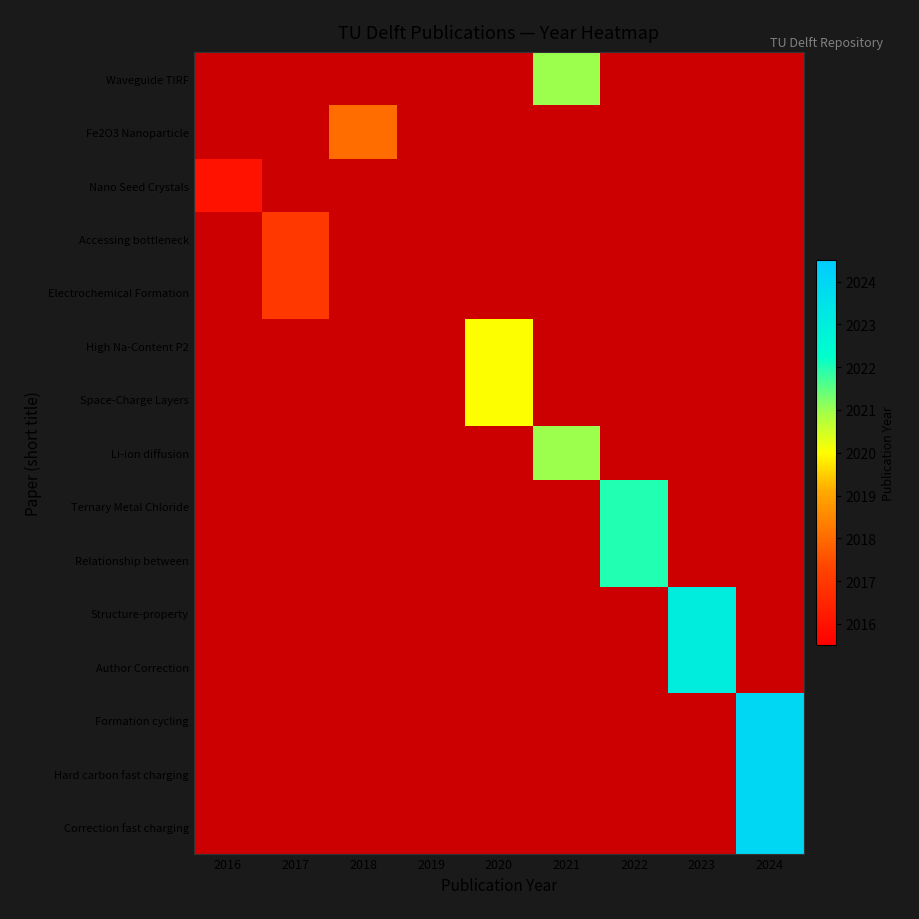

List the labels in order of High Na-Content P2 value, smallest first.

2016, 2017, 2018, 2019, 2020, 2021, 2022, 2023, 2024